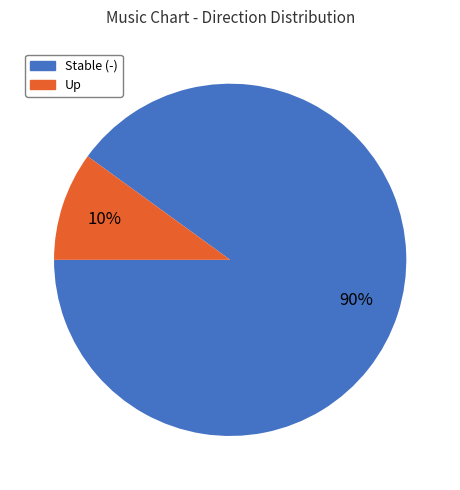

To the nearest percent, what is the difference between the largest and smallest slice percentages?

80%